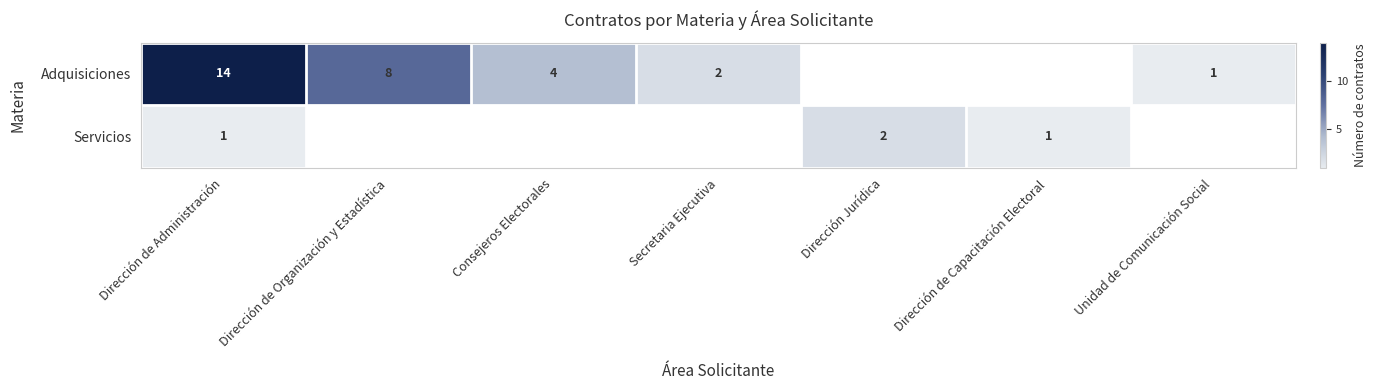

True or false: Servicios has a value of 1 at Dirección Jurídica.

False